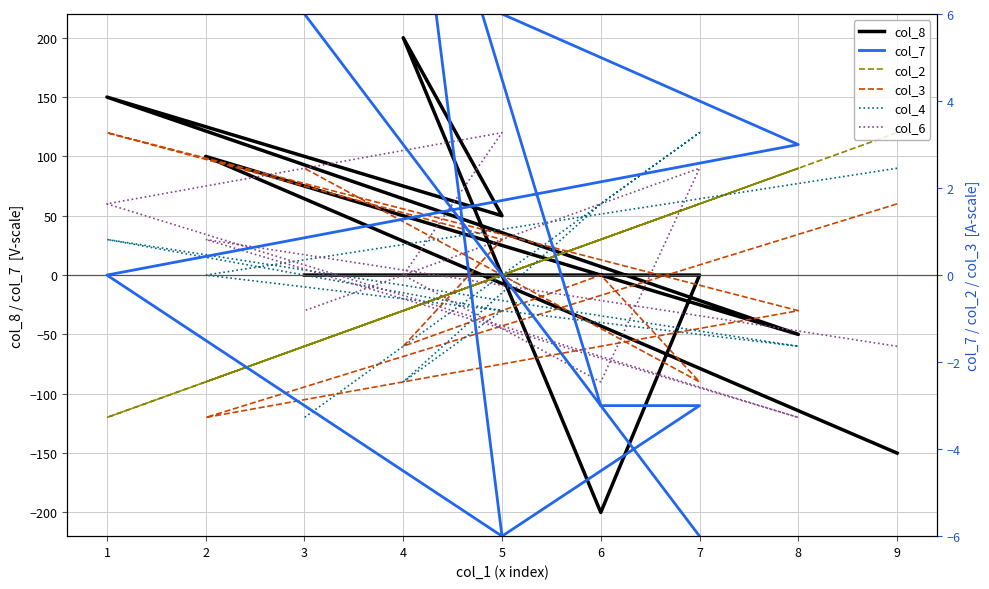

What is the difference between the col_7 values at 5 and 9?

6